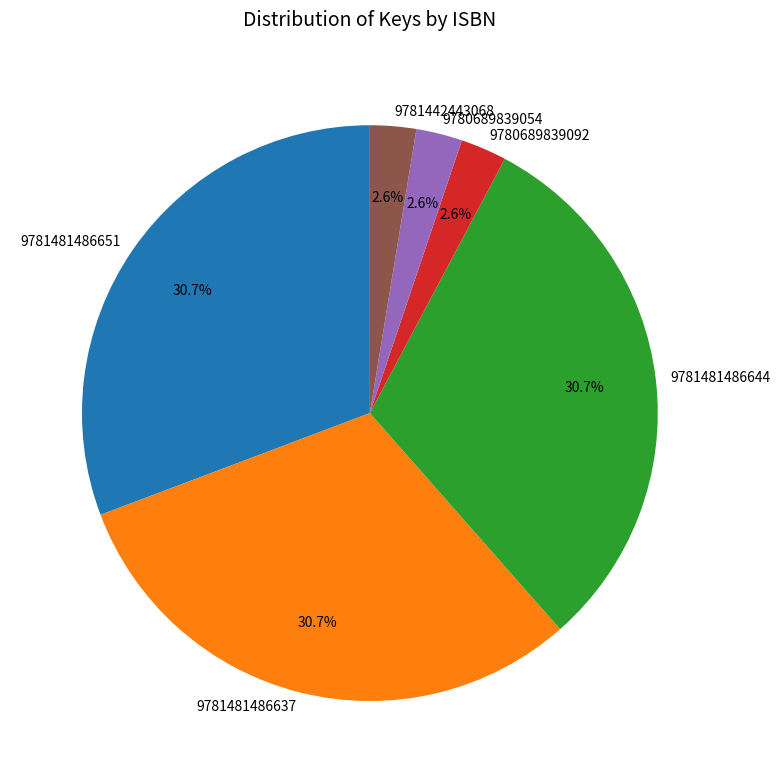

To the nearest percent, what percentage of the pie is 9781442443068?

3%